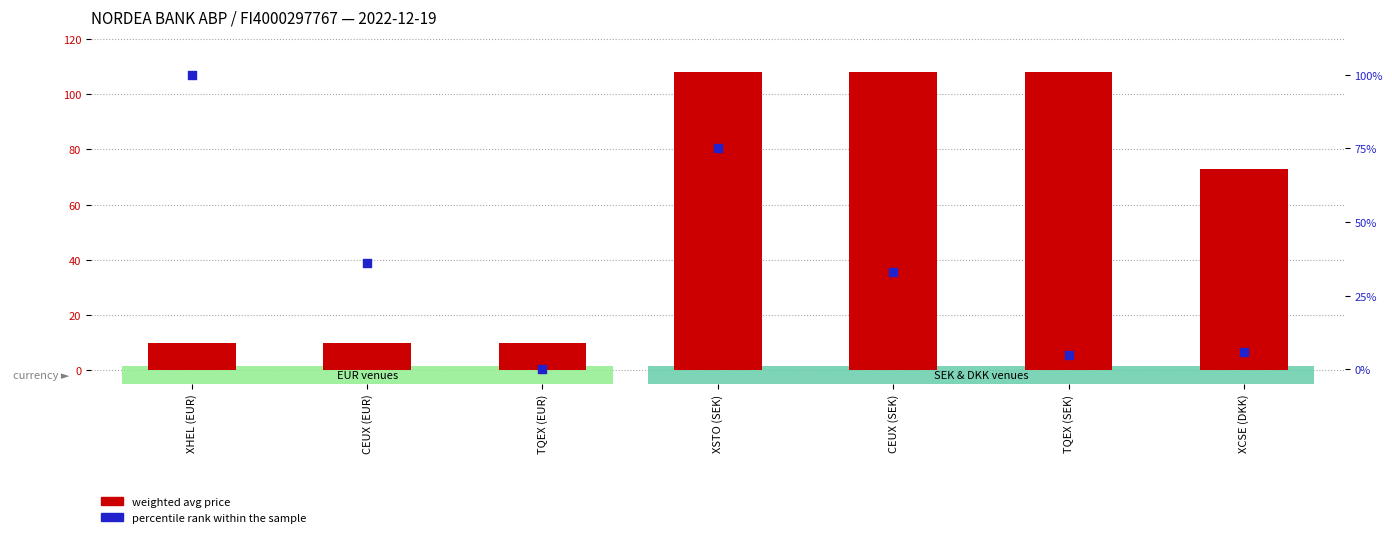

Which series has the widest spread of Y values?

percentile rank within the sample